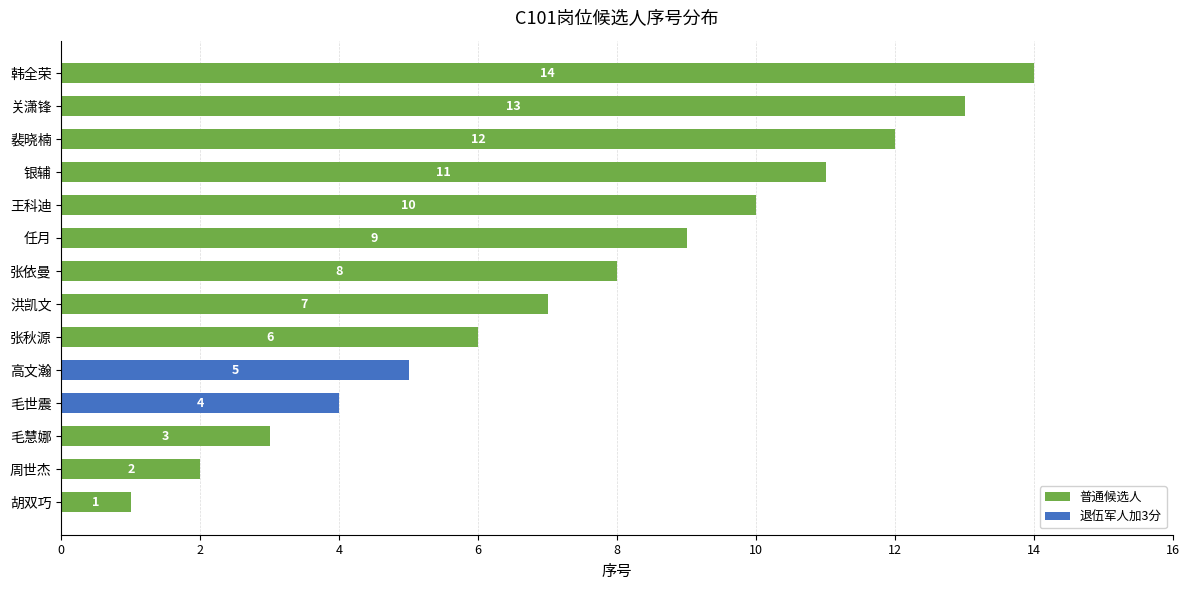

What is the sum of all 普通候选人 values?

96